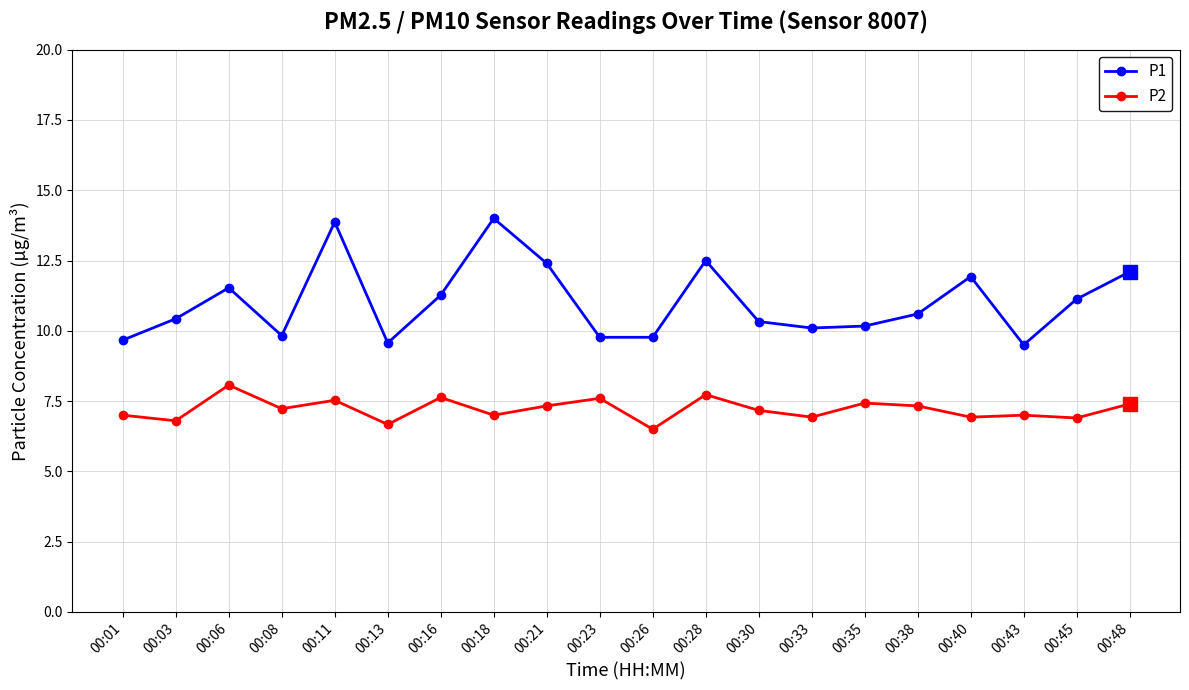

Which series has the largest range (max minus min)?

P1